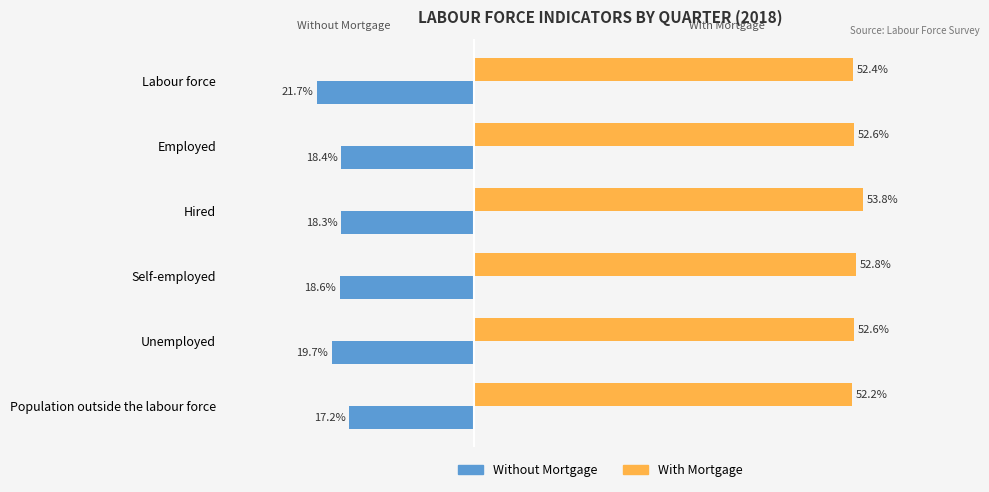

Between Labour force and Hired, which series saw the biggest shift?

Without Mortgage